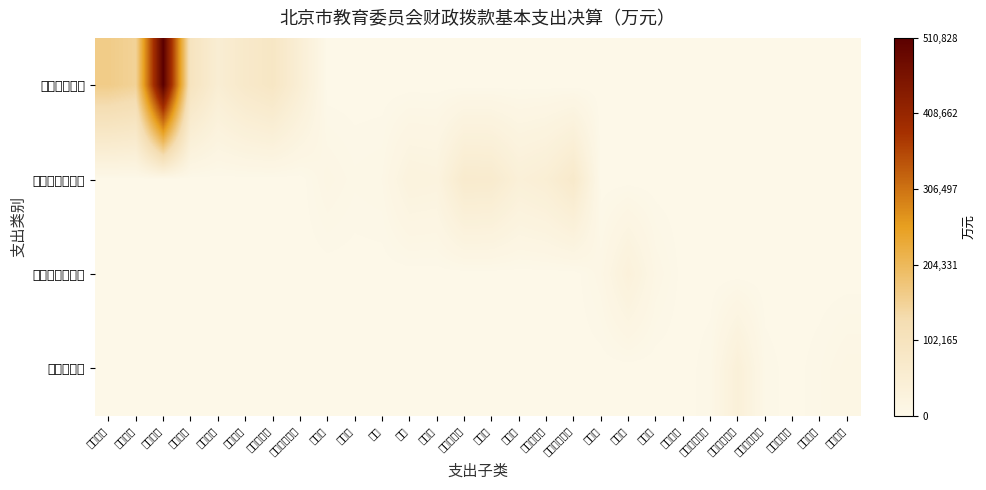

Between 养老保险 and 专用设备购置, which is larger?

养老保险